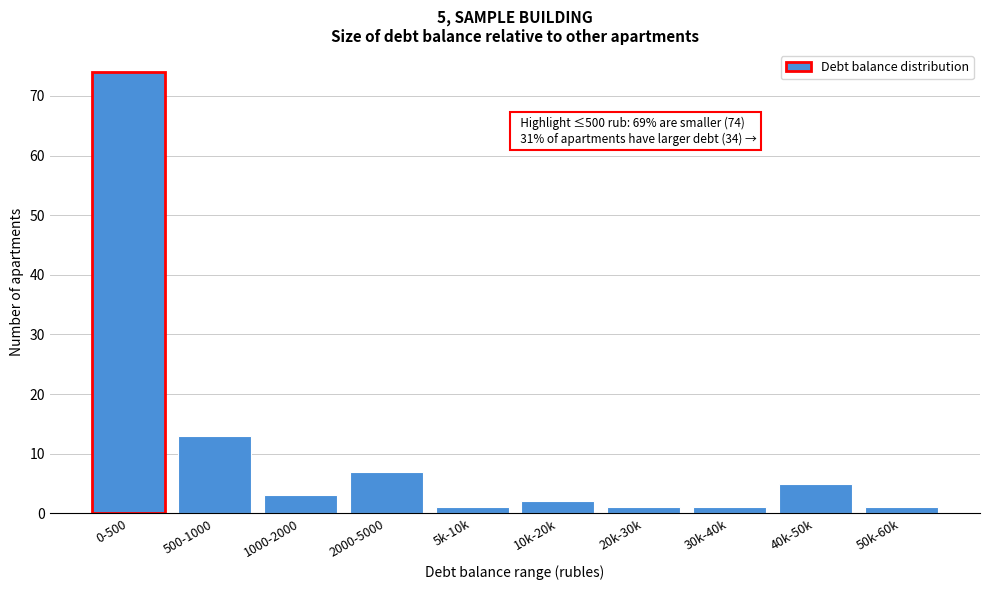

Reading left to right, transcribe all the data shown in this chart.

74	13	3	7	1	2	1	1	5	1